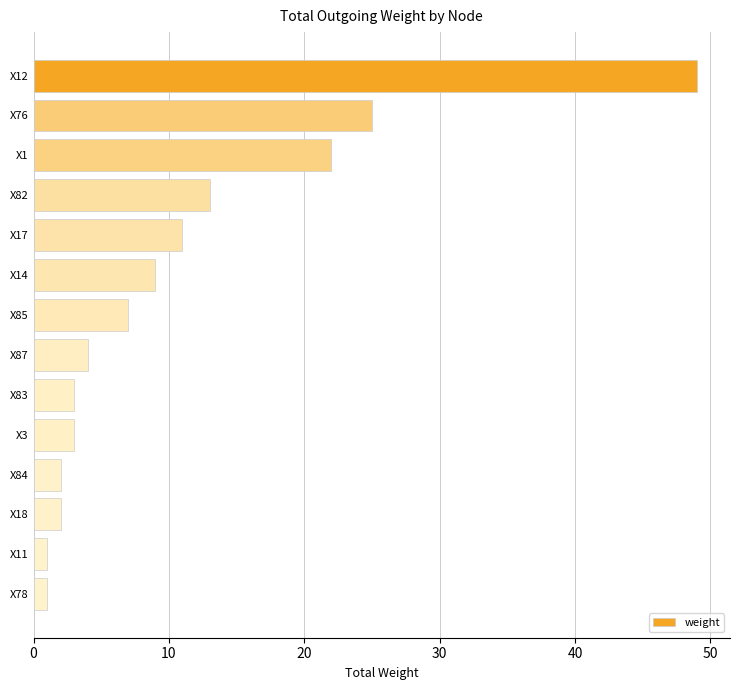

What is the greatest value displayed?

49